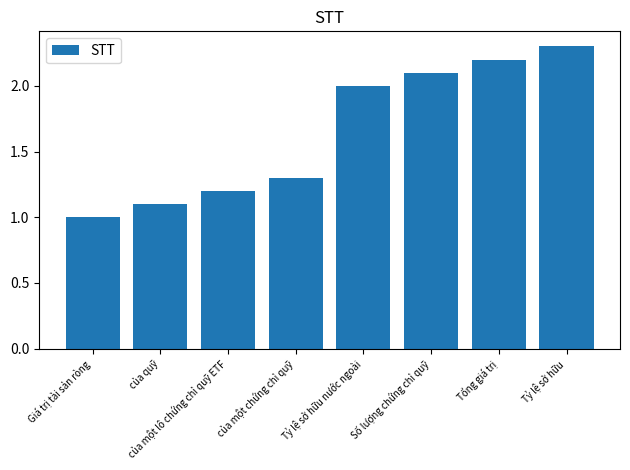

How many data points are less than 2?

4